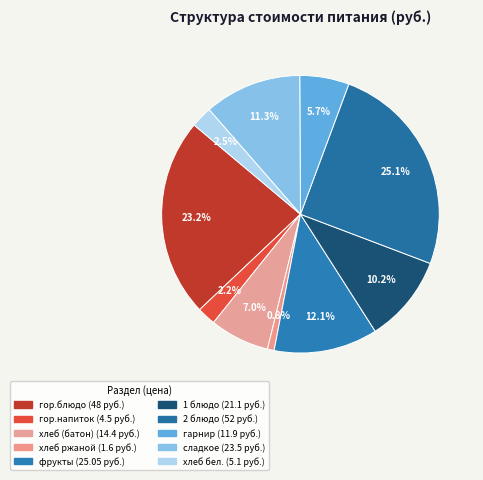

Approximately how many times larger is the value at хлеб (батон) compared to хлеб бел.?

2.8